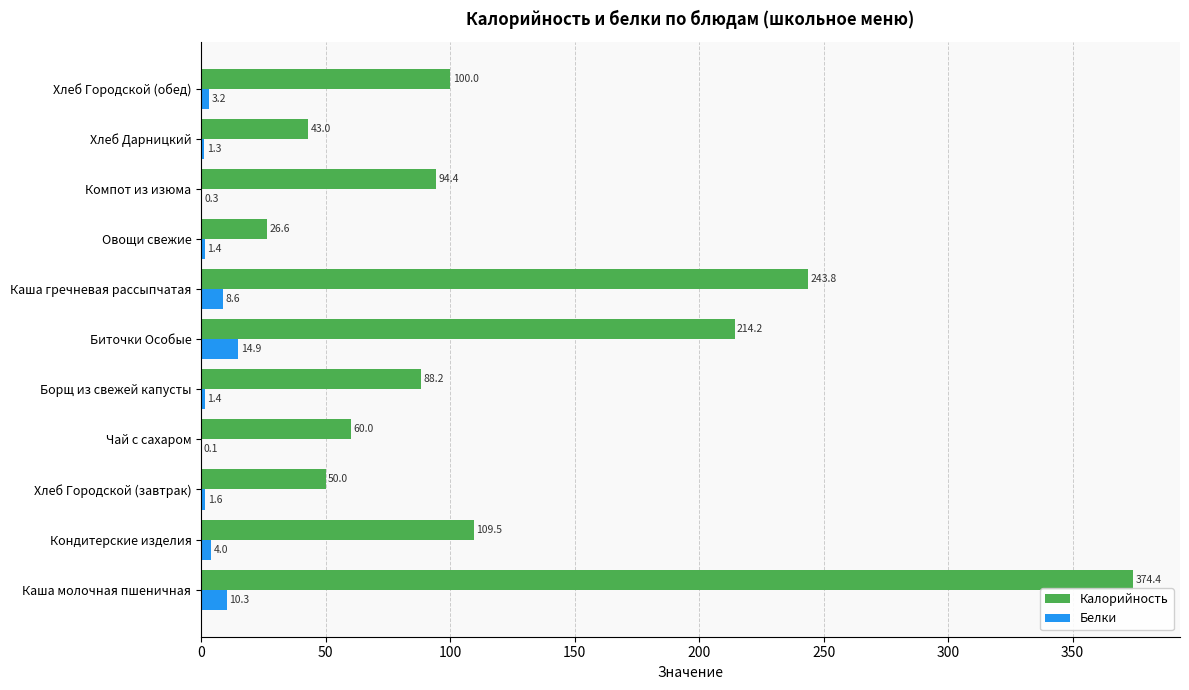

How many data points in Калорийность are above 94?

6